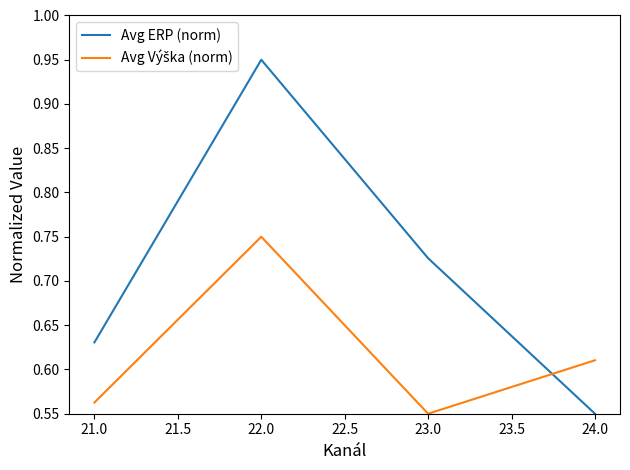

Which series has the widest spread of values?

Avg ERP (norm)